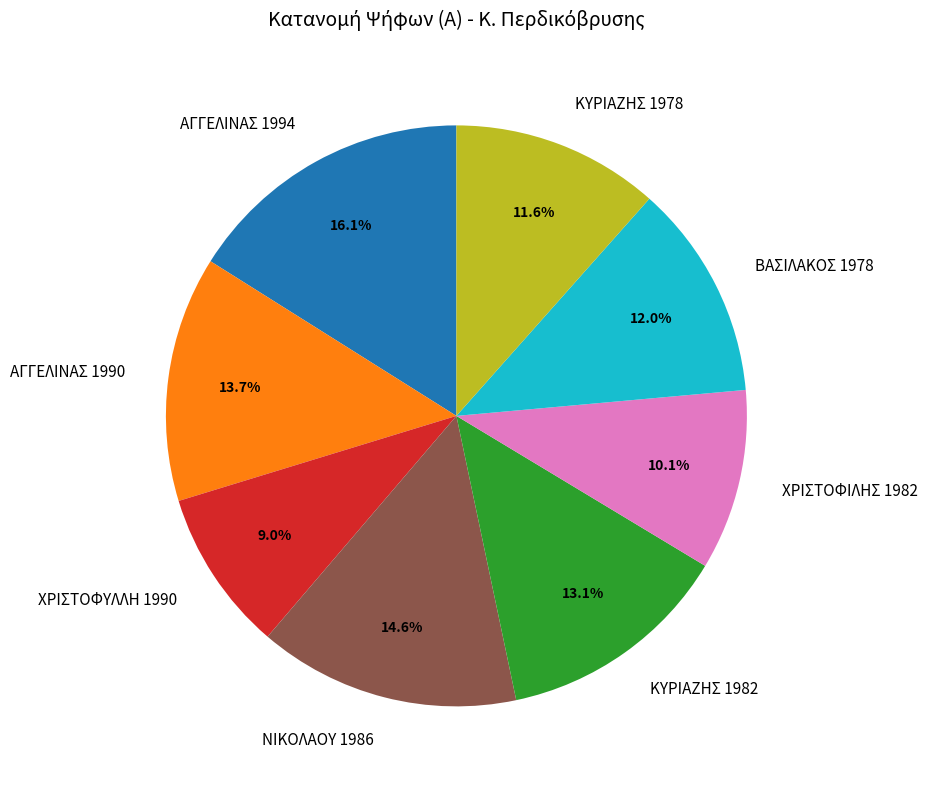

To the nearest percent, what portion does ΝΙΚΟΛΑΟΥ 1986 represent?

15%